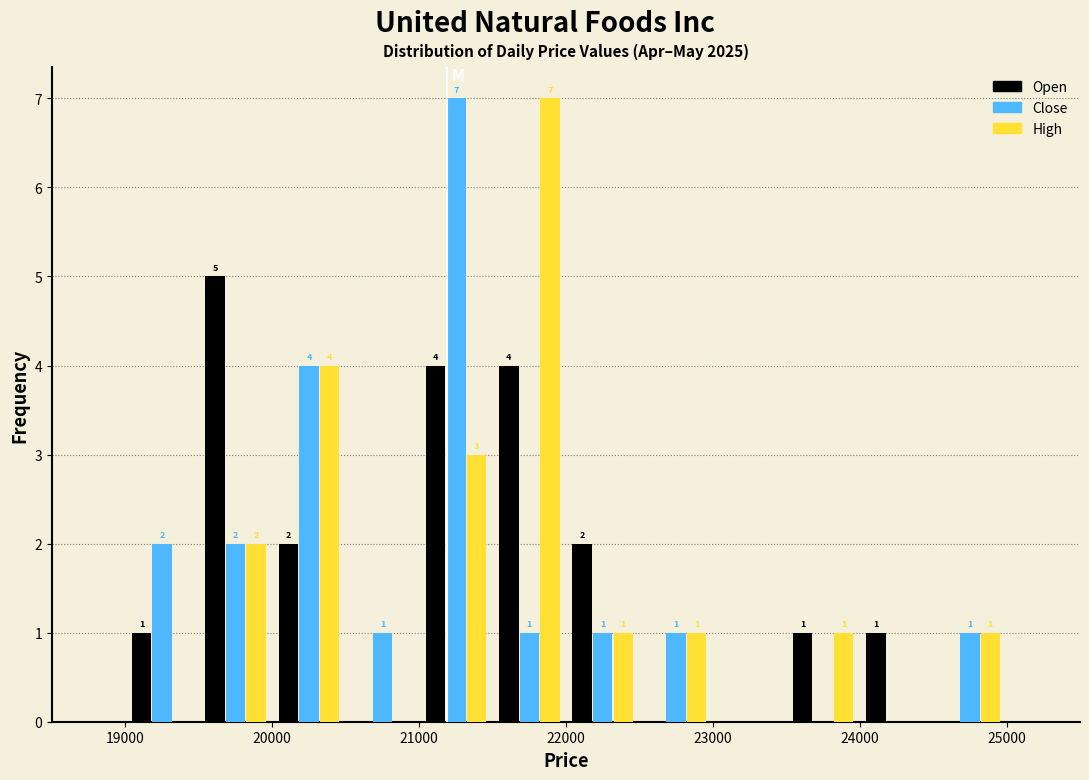

In the Open series, which range on the x-axis has the tallest bar?

19500 to 20000